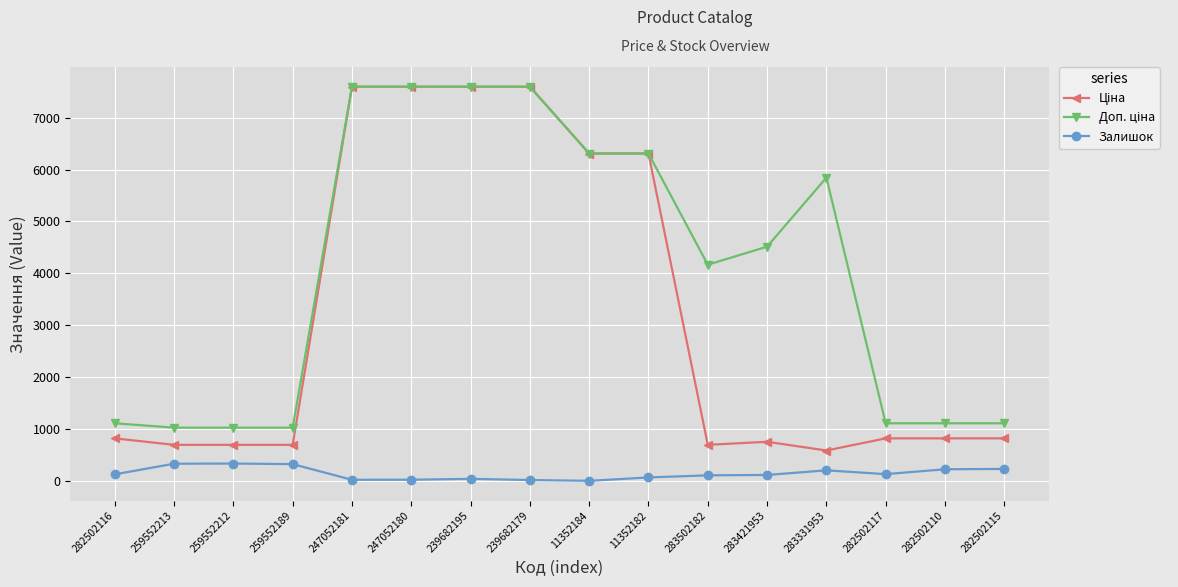

True or false: Залишок has more than 0 interior local peaks.

True